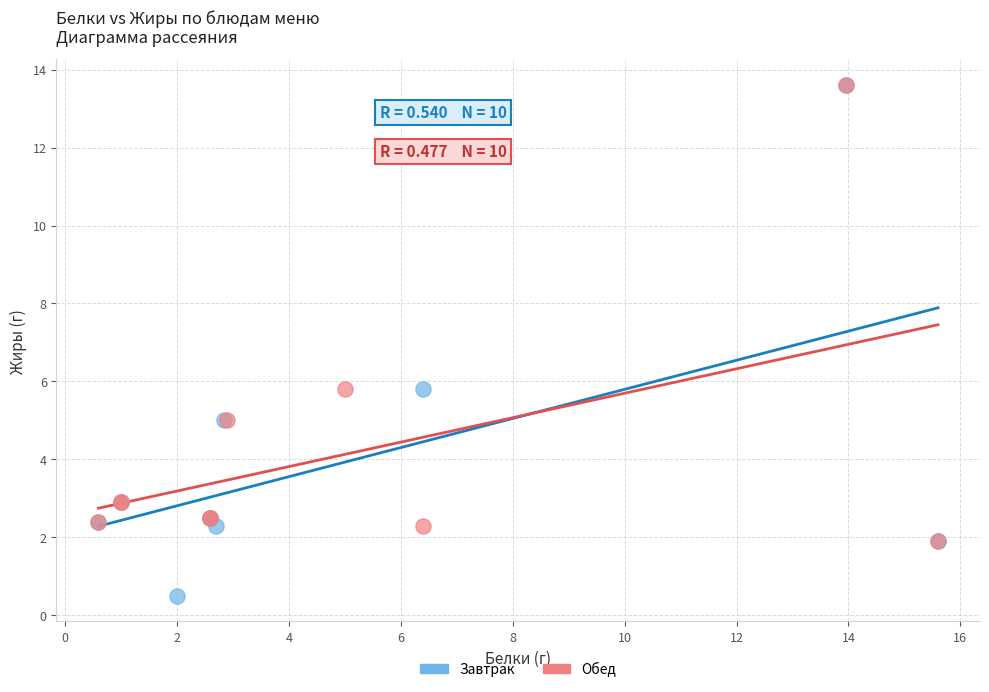

Which series reaches the minimum Y coordinate?

Завтрак